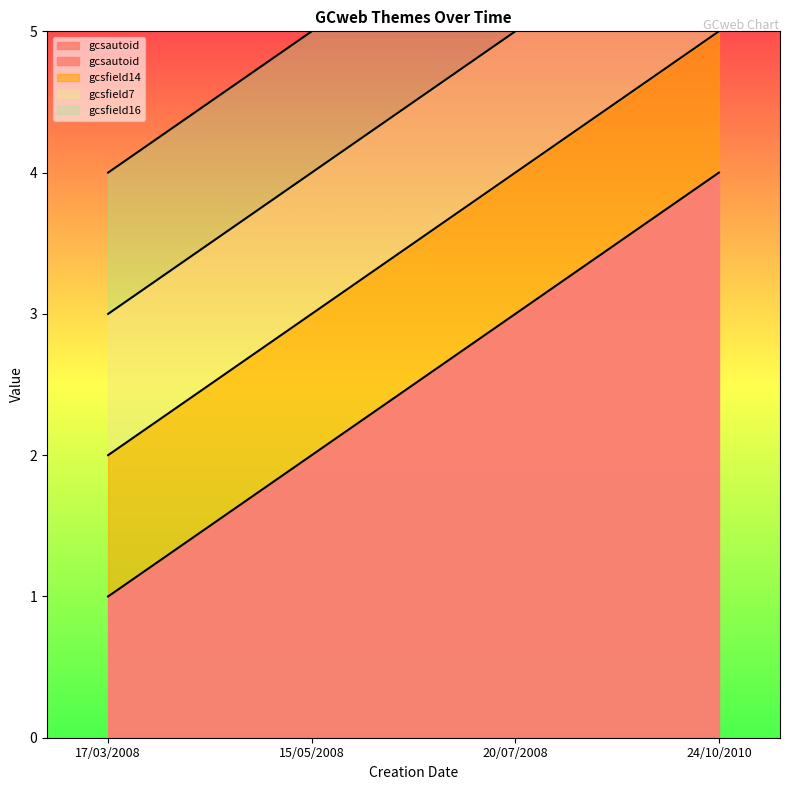

Count the number of categories in the chart.

4